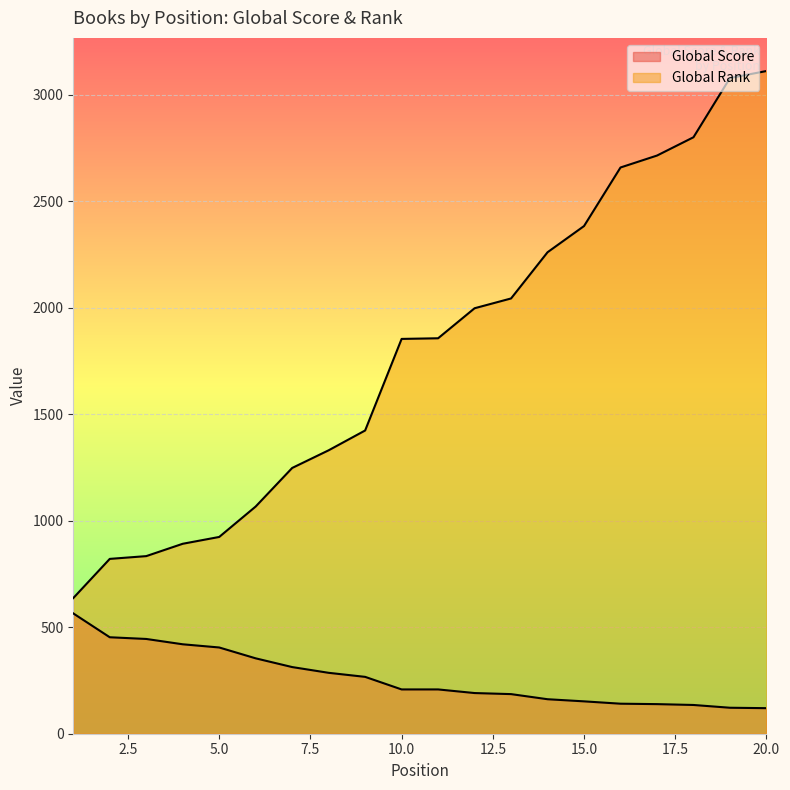

The value of Global Score at 10 is 355. True or false?

False